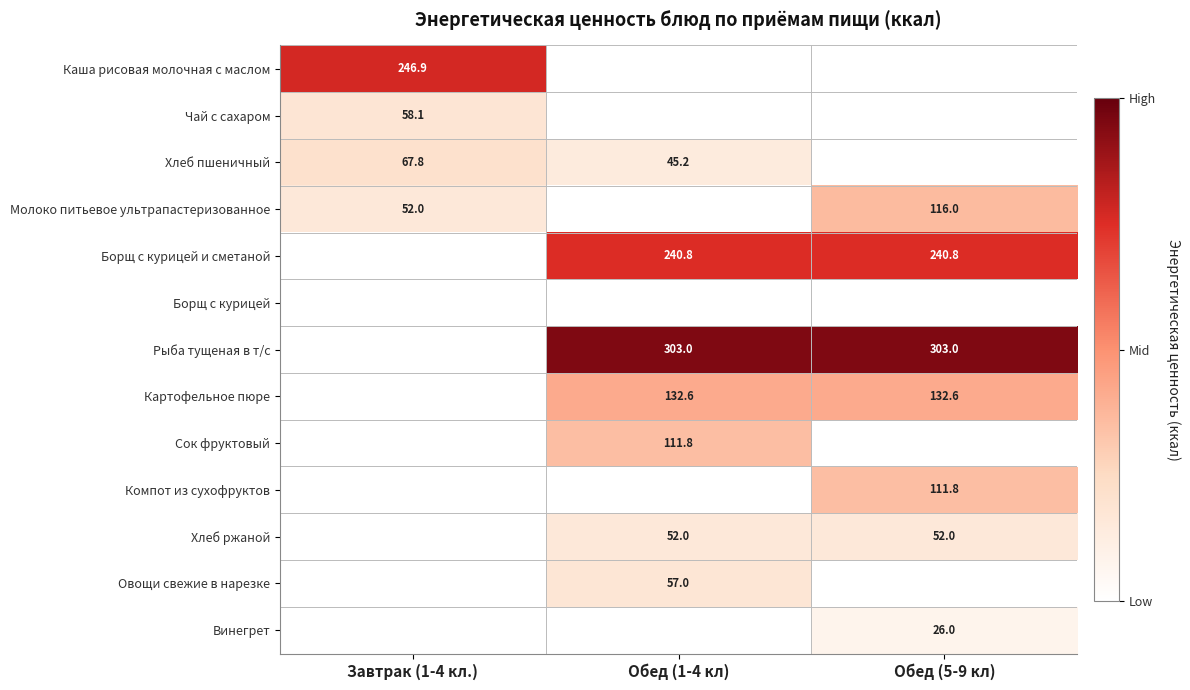

Is the value of Хлеб ржаной at Обед (1-4 кл) greater than the value of Молоко питьевое ультрапастеризованное at Обед (5-9 кл)?

No